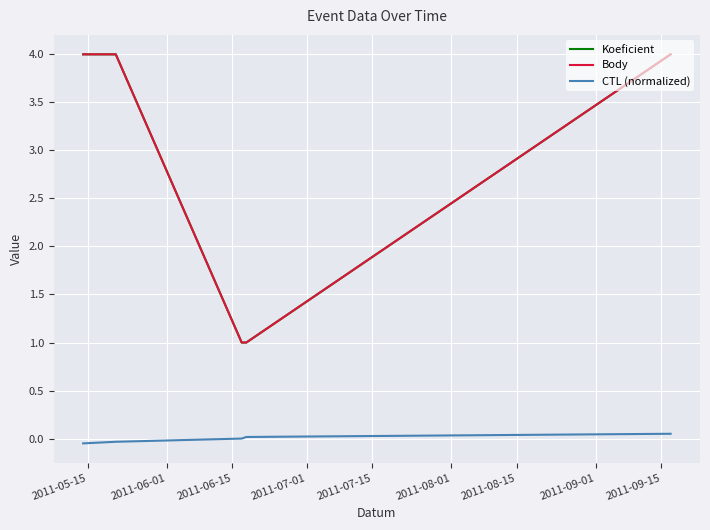

Is this an area chart (filled region under the line)?

No